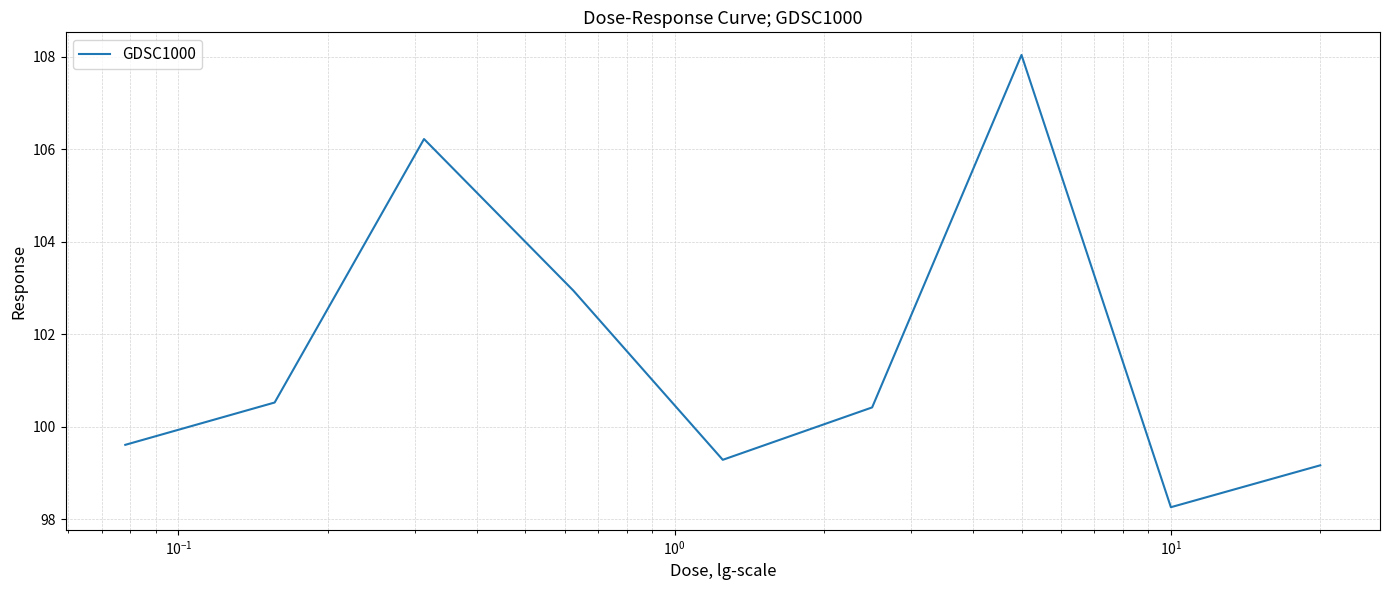

What is the minimum value shown in the chart?

98.3